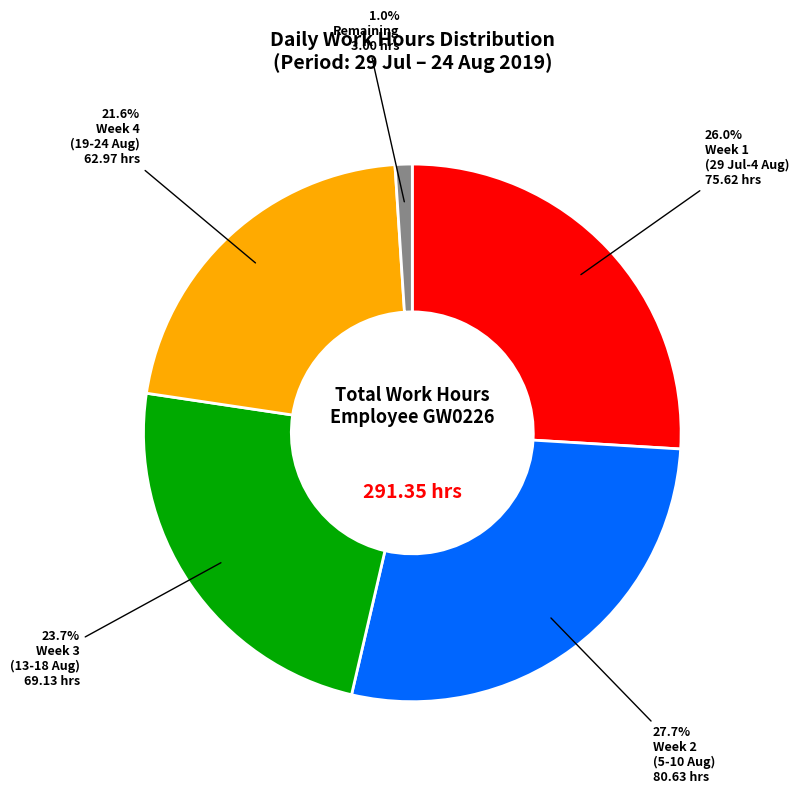

How many slices are in this pie chart?

5